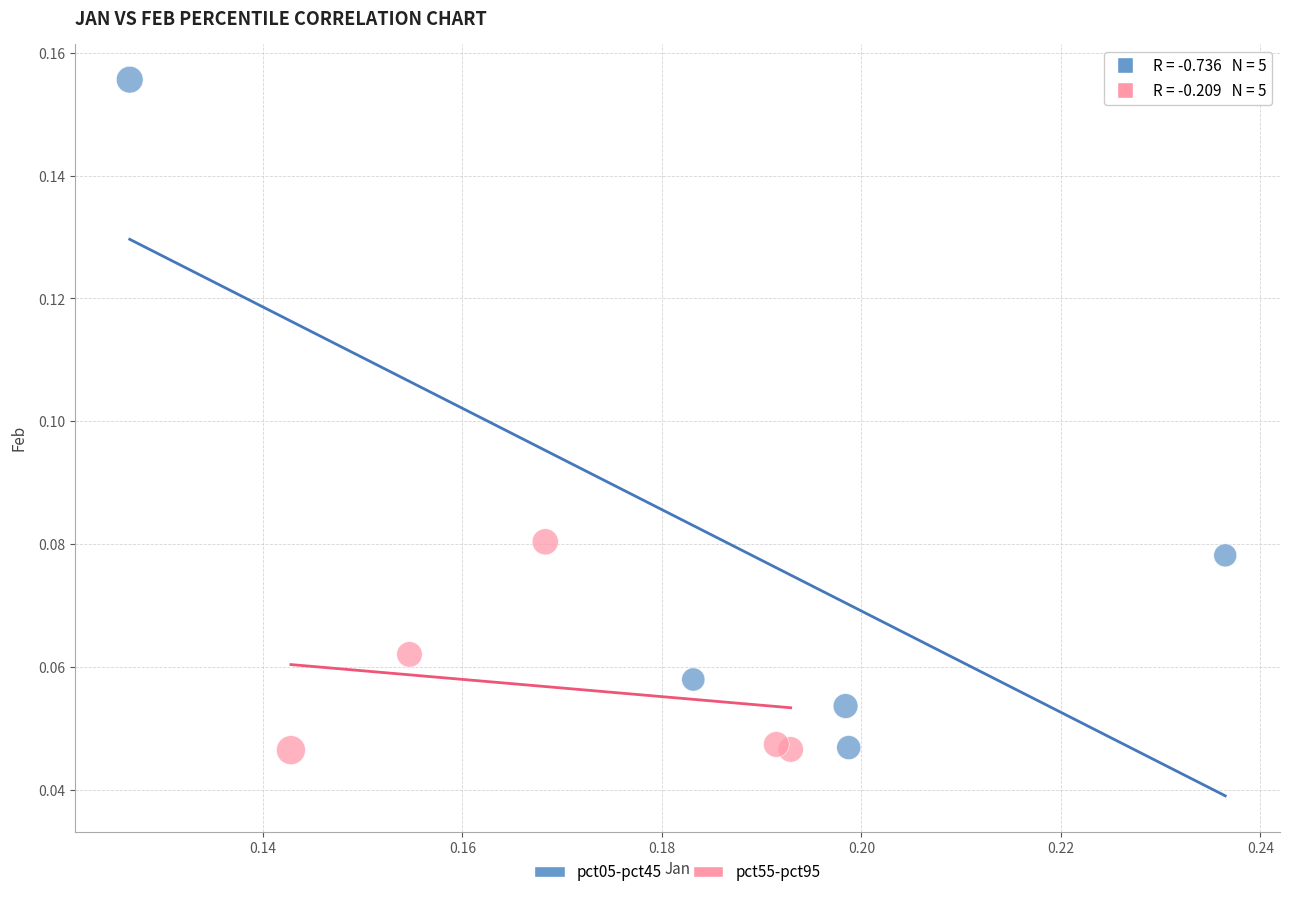

Which series contains the highest Y value?

pct05-pct45